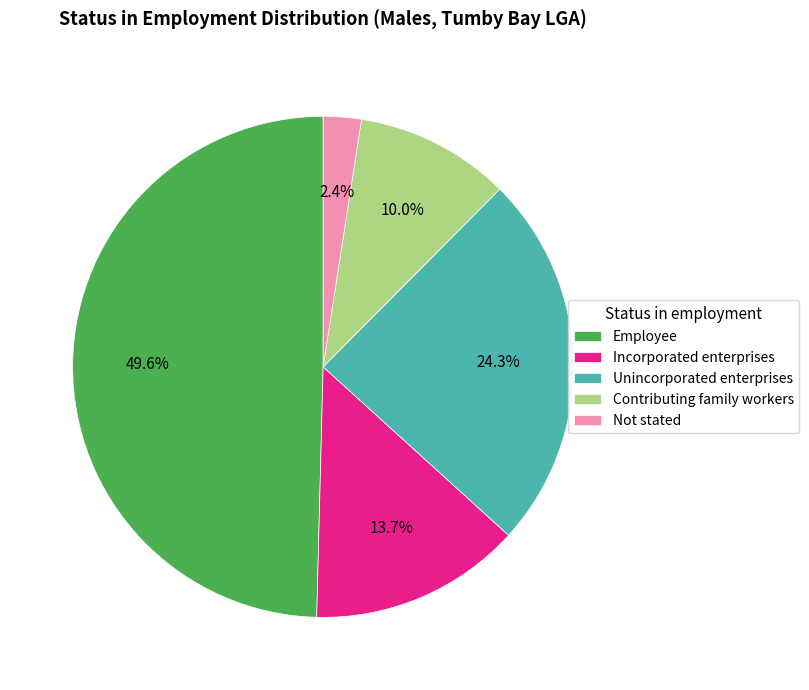

What percentage do Unincorporated enterprises and Incorporated enterprises together represent?

38.0%